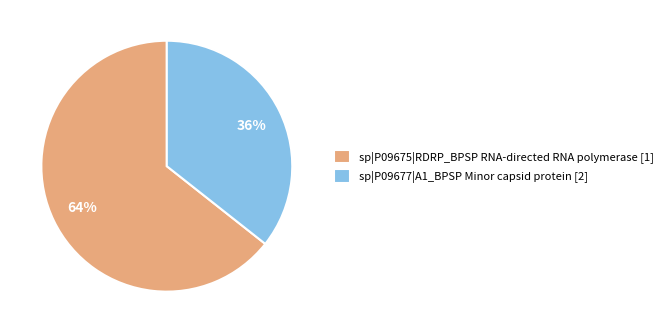

Is it true that sp|P09675|RDRP_BPSP RNA-directed RNA polymerase is 64% of the pie?

True